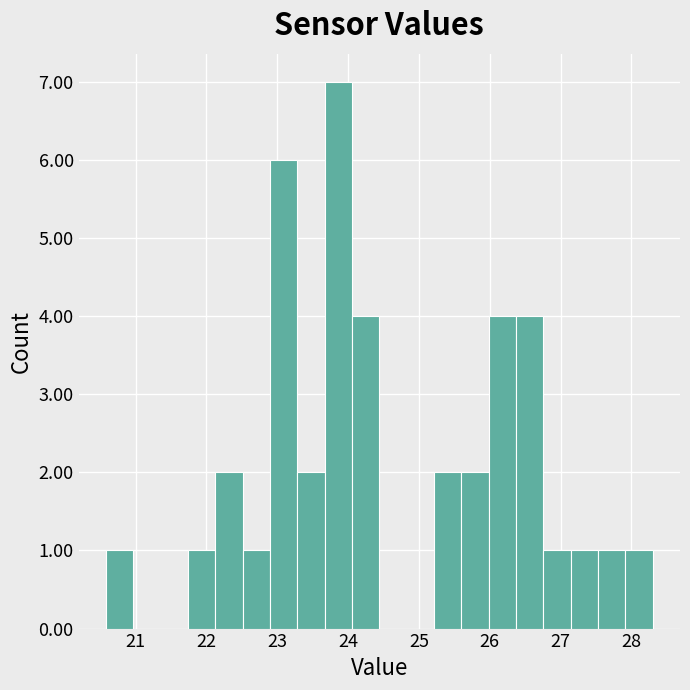

Read against the x-axis, roughly where is the centre of the tallest bar?

23.9